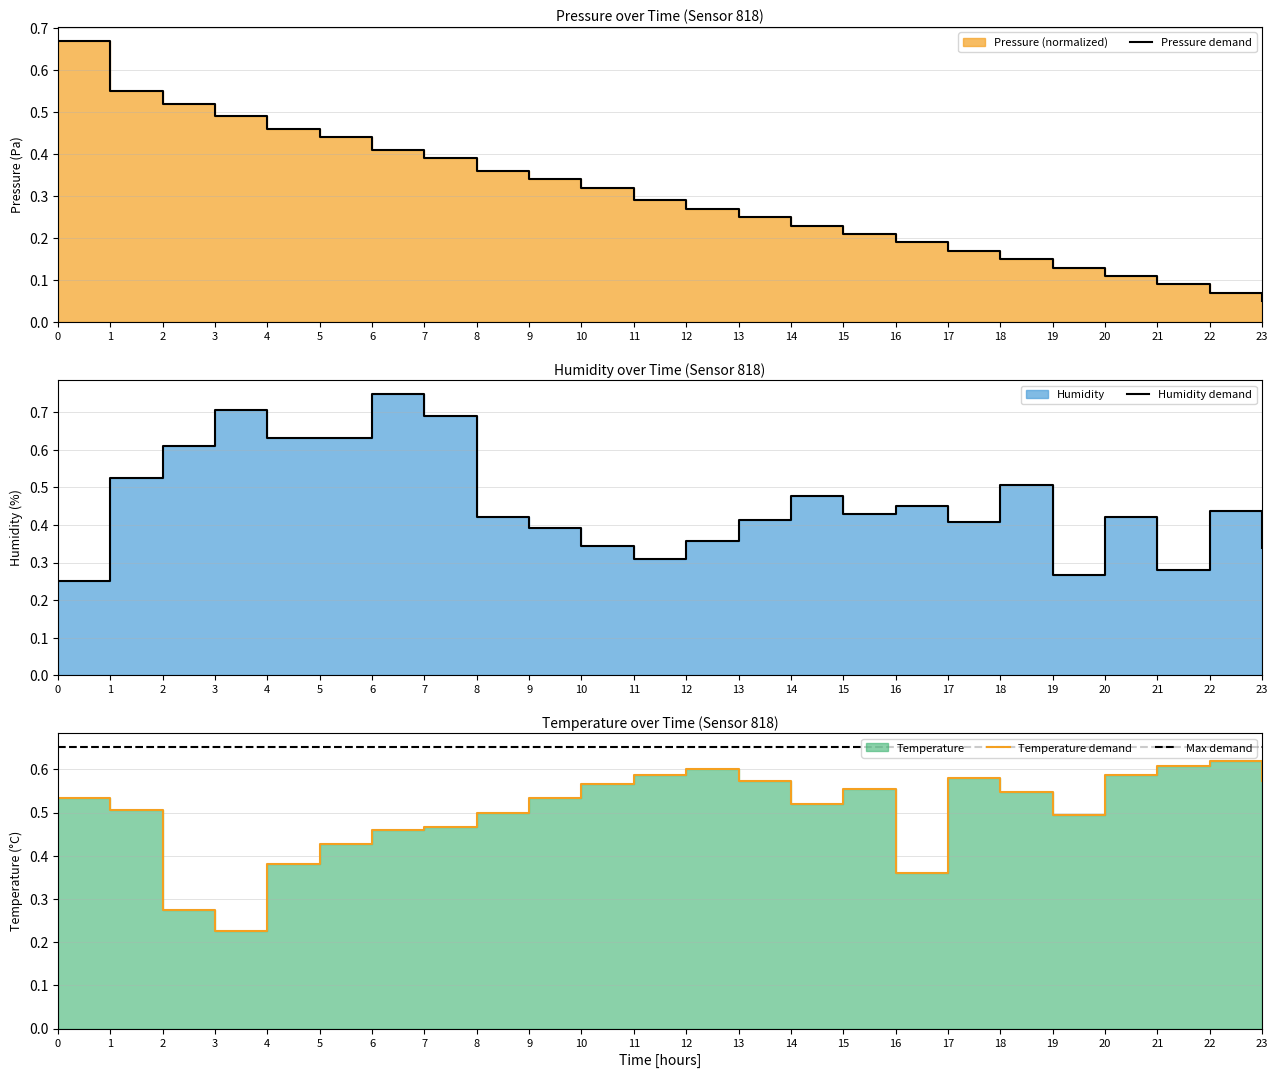

What is the average value of the Humidity demand series?

0.5